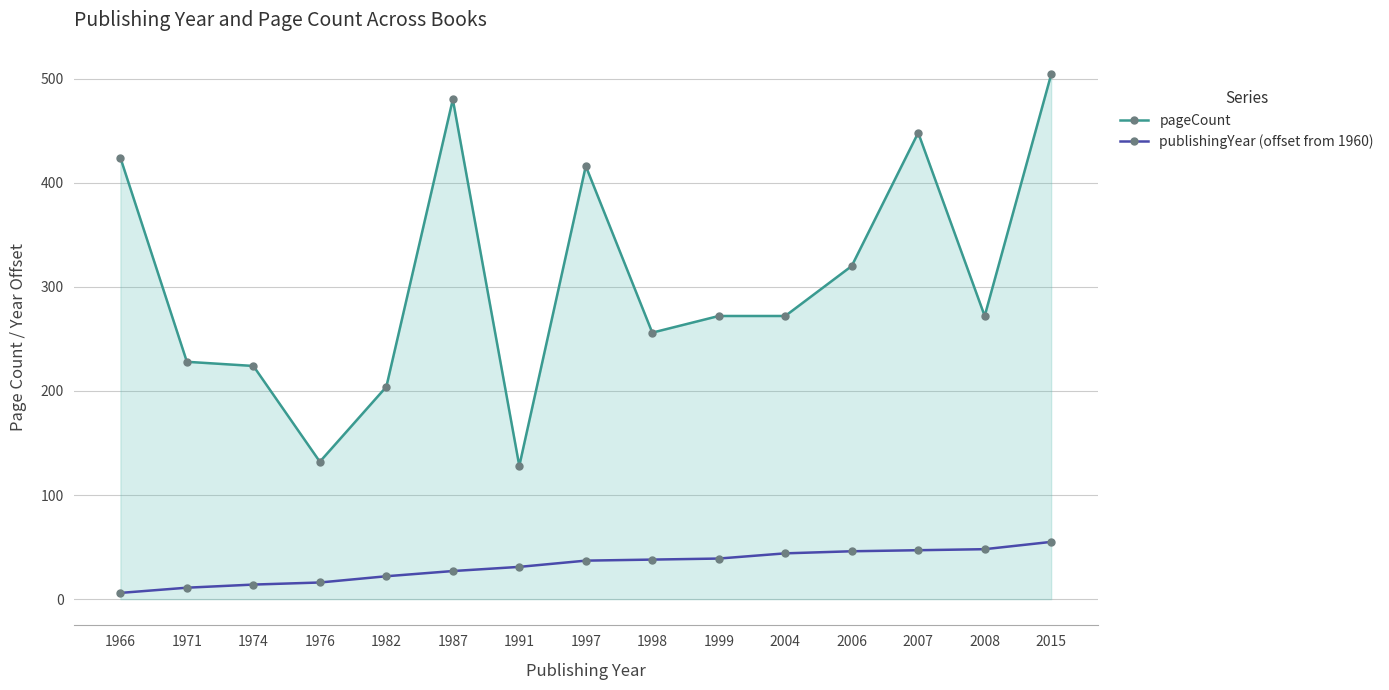

What is the sum of the pageCount values at 1999 and 1966?

696